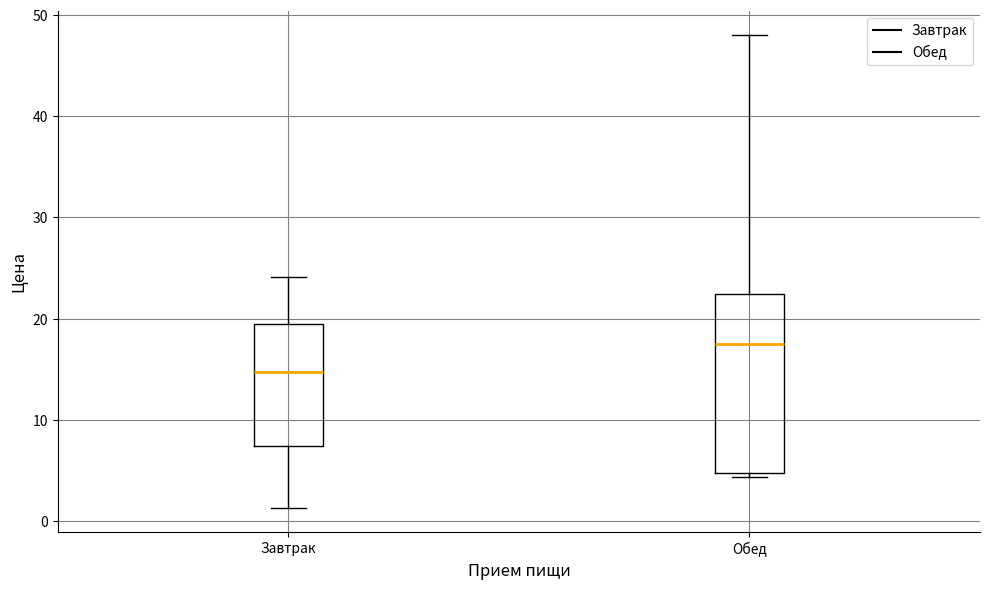

Which box's median line is the lowest?

Завтрак